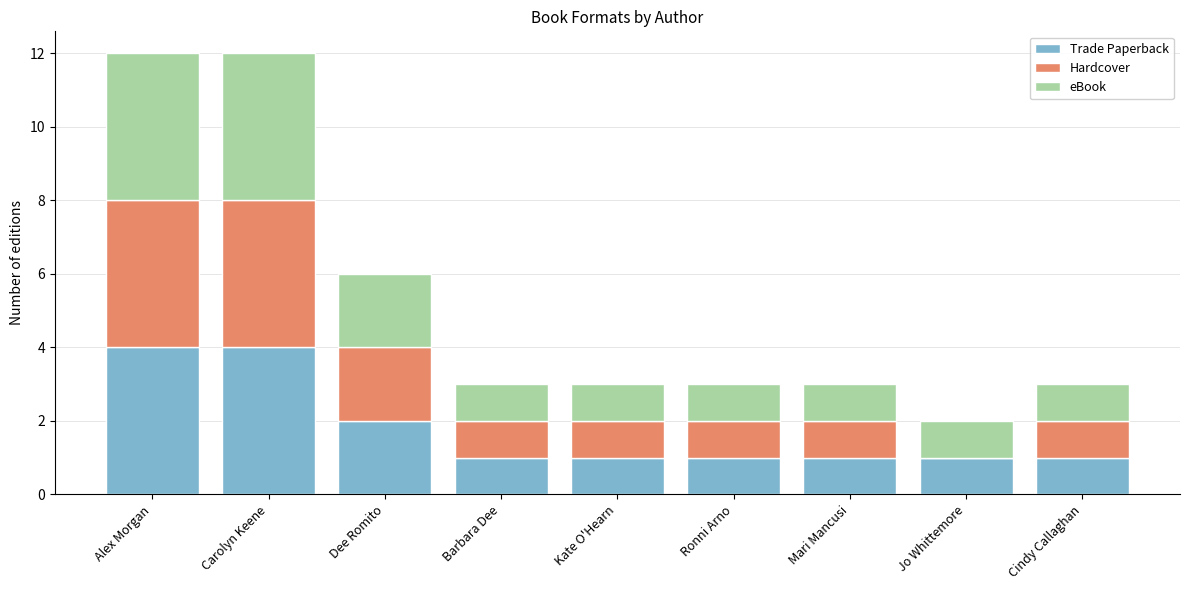

Reading left to right, transcribe the values for Trade Paperback.

Alex Morgan=4	Carolyn Keene=4	Dee Romito=2	Barbara Dee=1	Kate O'Hearn=1	Ronni Arno=1	Mari Mancusi=1	Jo Whittemore=1	Cindy Callaghan=1